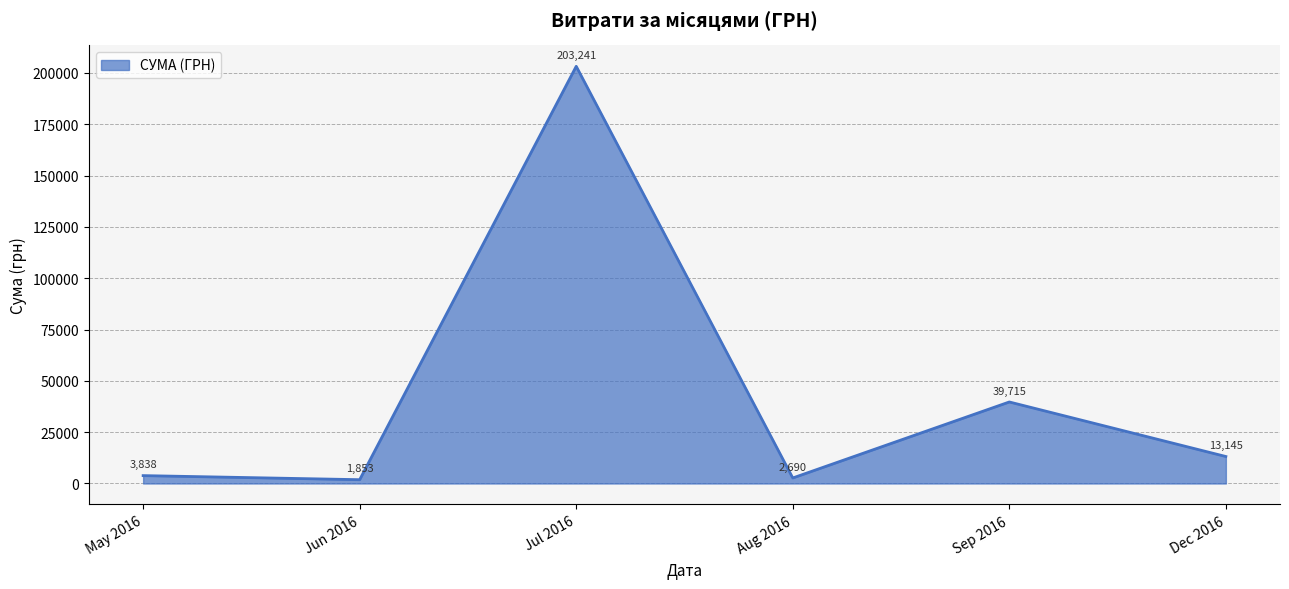

What is the average value?

44080.3